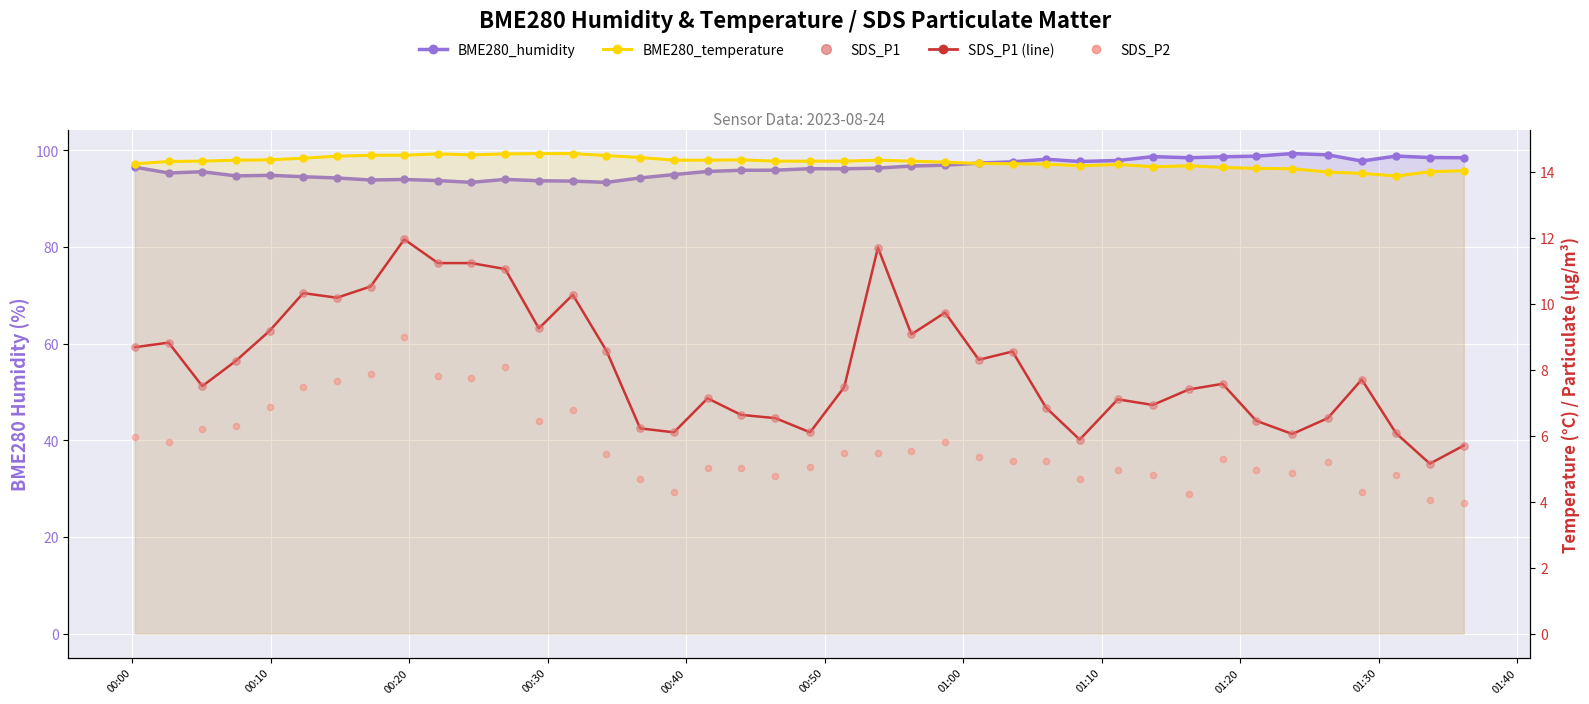

Which series has the widest spread of Y values?

SDS_P1 line